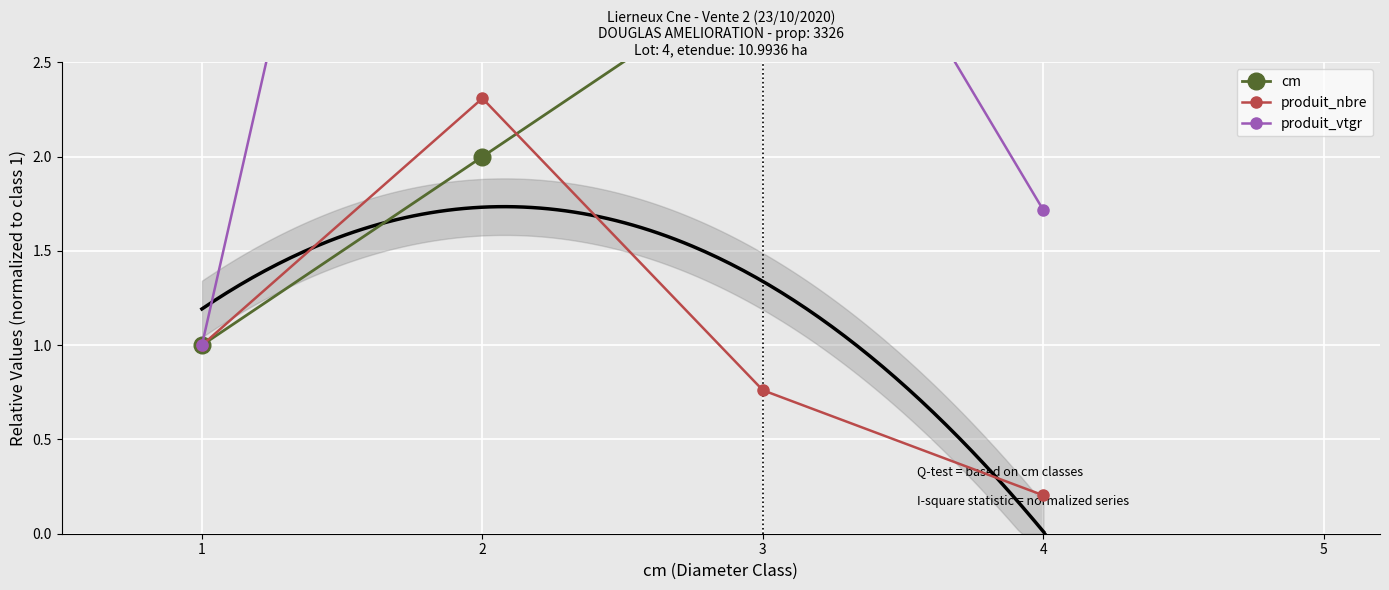

How many lines are shown in the chart?

3